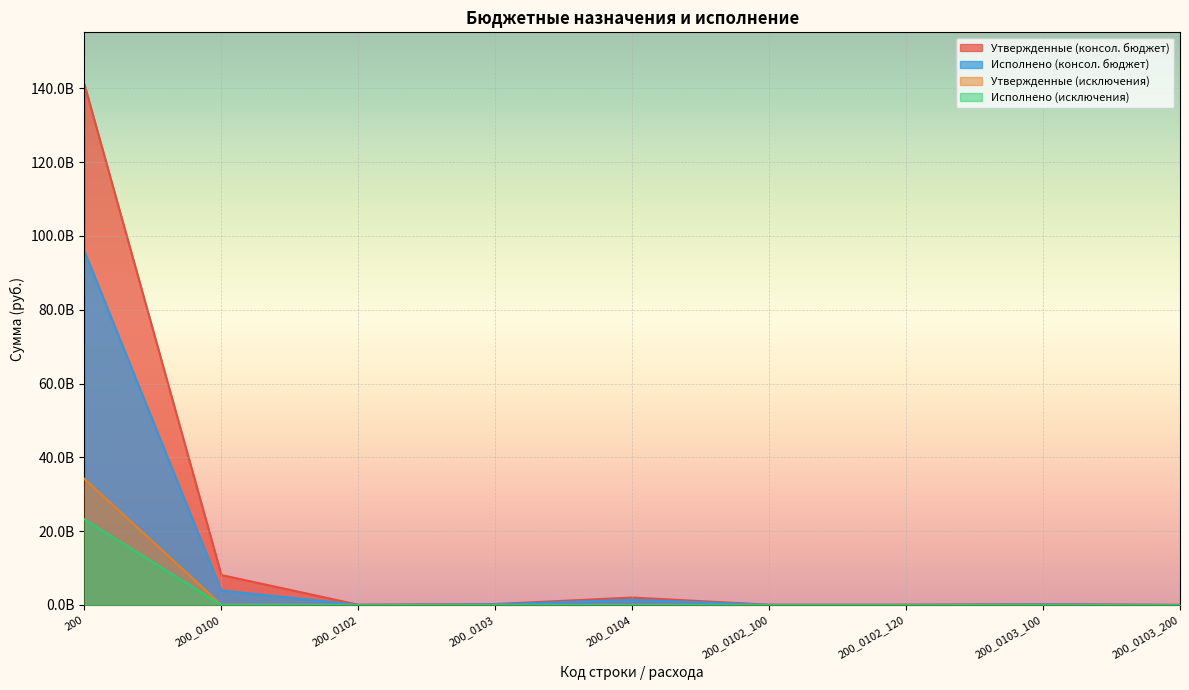

What is the approximate value of Утвержденные (консол. бюджет) at 200_0103?

262471319.7